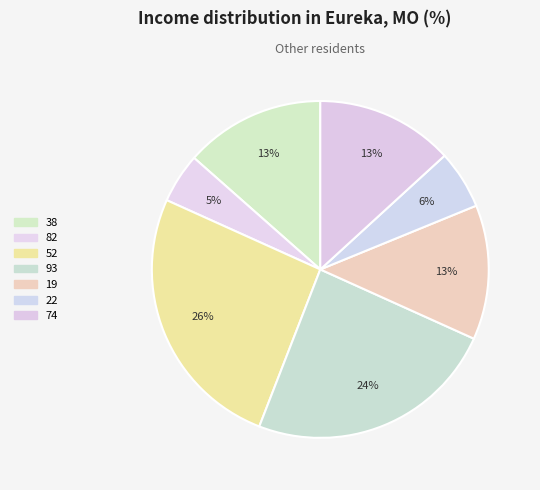

Count the number of slices in the pie.

7